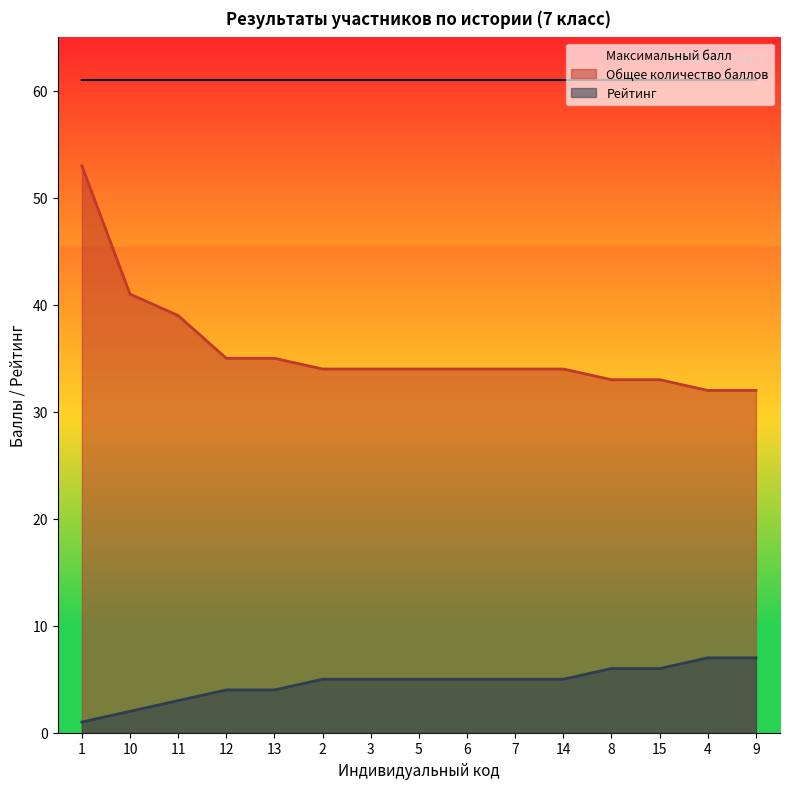

At 3, list the series in order from largest to smallest.

Максимальный балл, Общее количество баллов, Рейтинг